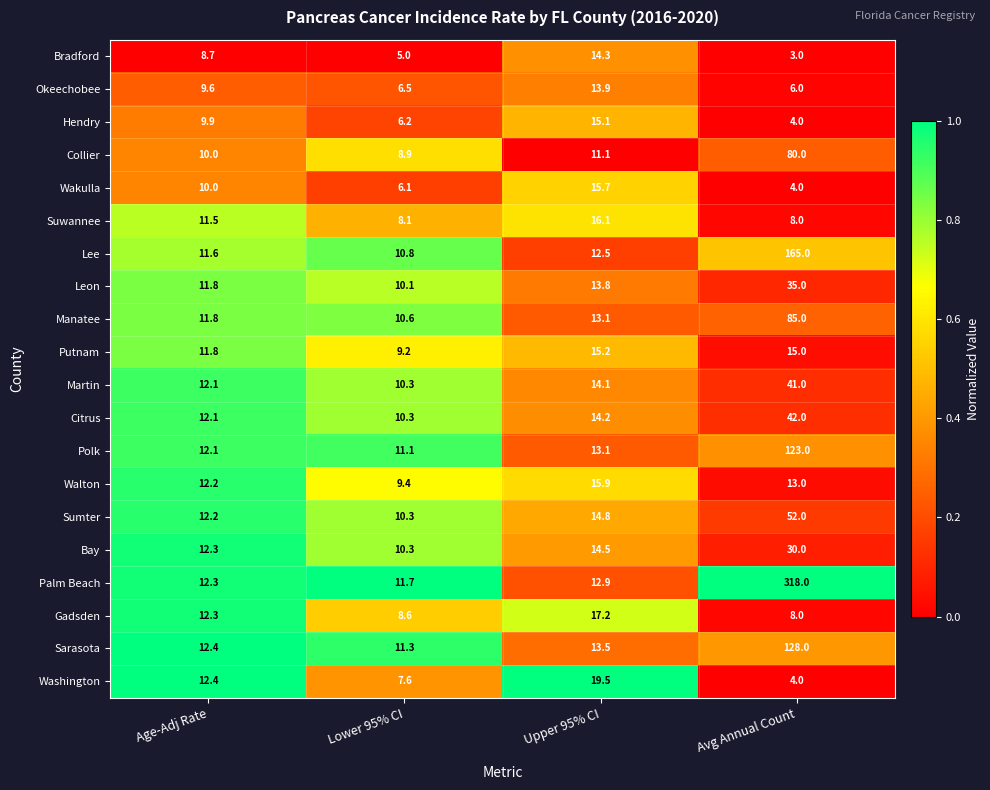

What is the average value of the Sarasota series?

41.3